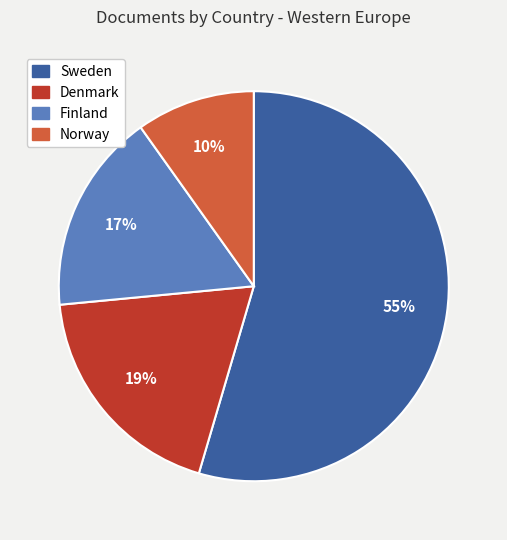

Is it true that Norway is 1% of the pie?

False